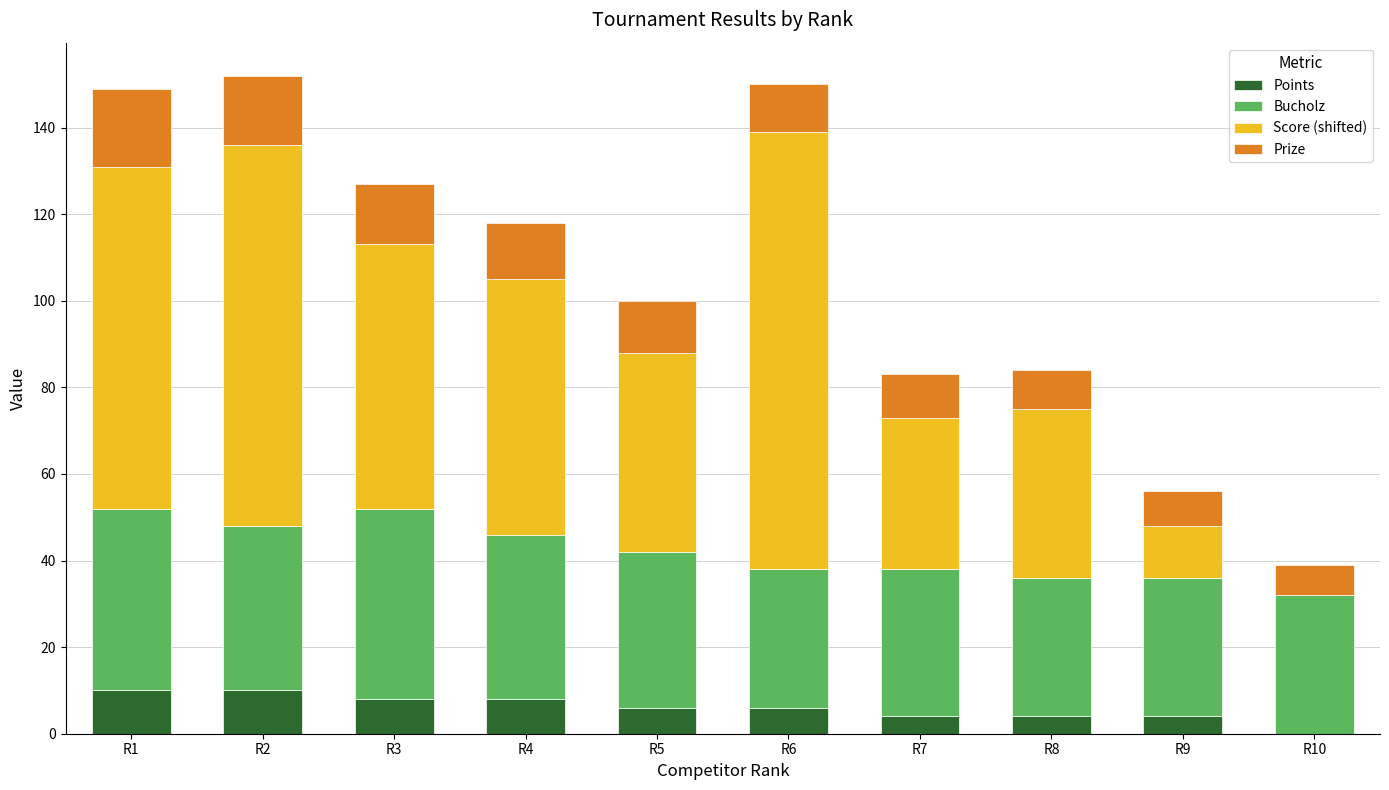

What is the sum of all Points values?

60